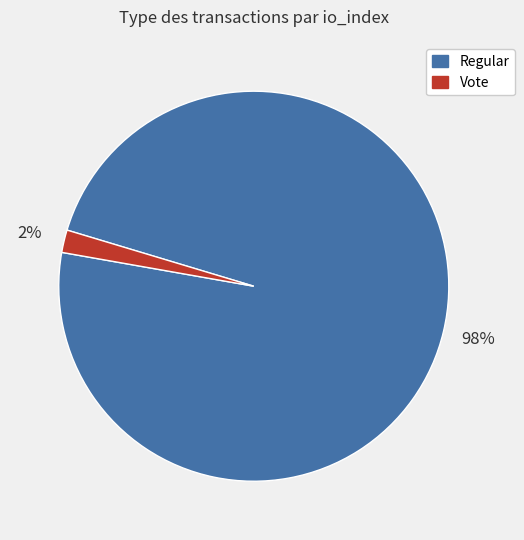

To the nearest percent, what is the average slice percentage?

50%